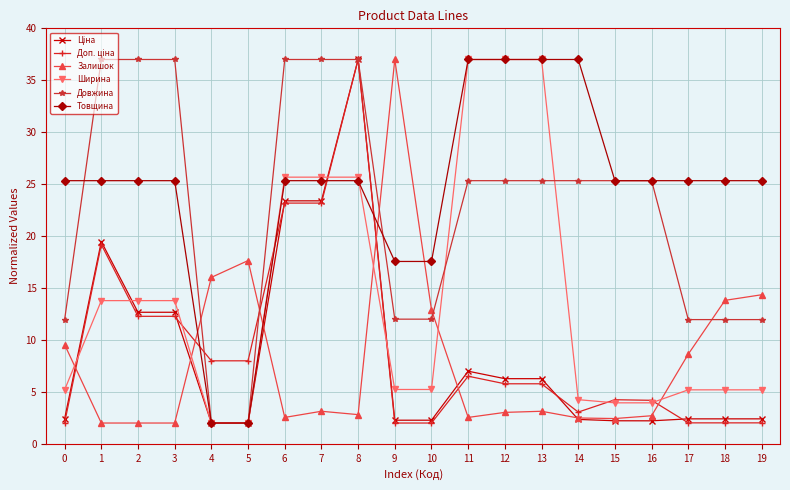

What is the difference between the highest and lowest values at 14?

34.7